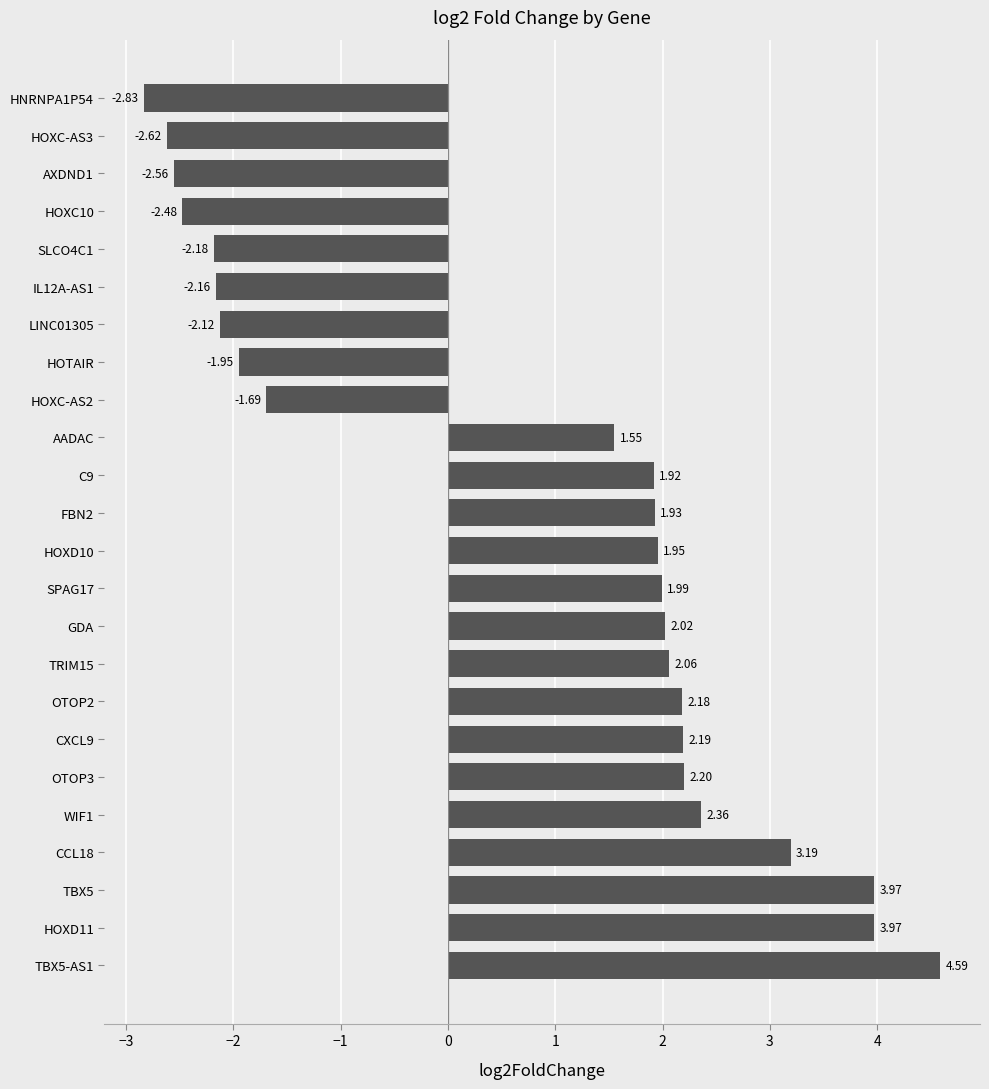

What is the greatest value displayed?

4.6